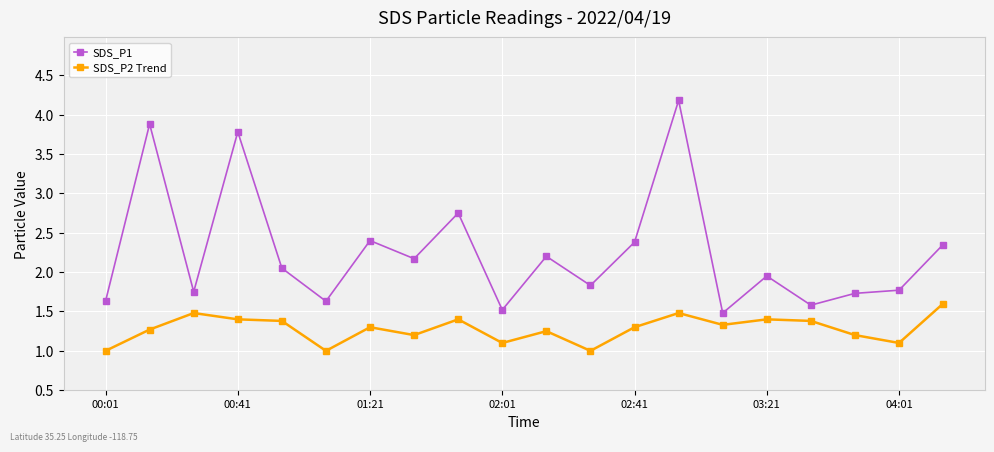

Rank the series by their average value, from lowest to highest.

SDS_P2 Trend, SDS_P1